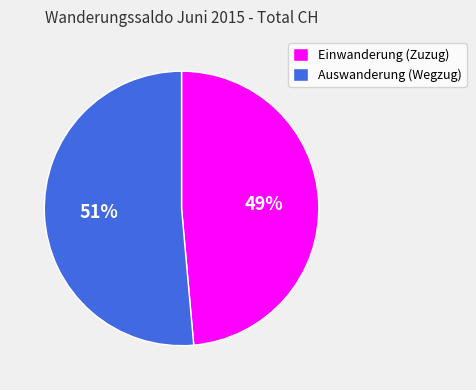

How many segments does this pie chart have?

2